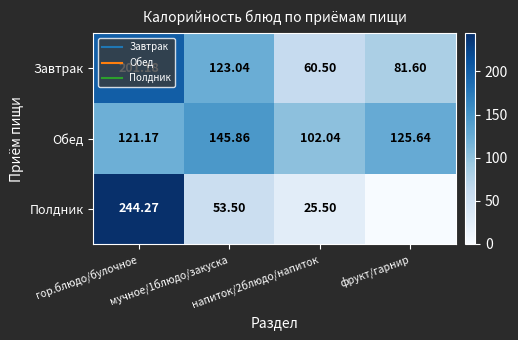

At which category is the sum across all series the highest?

гор.блюдо/булочное